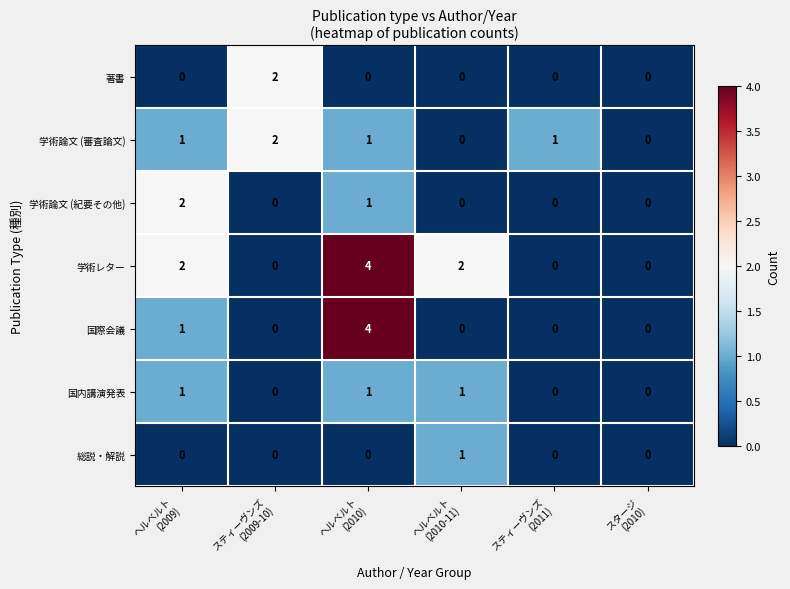

How many 総説・解説 values are between 0 and 1?

6